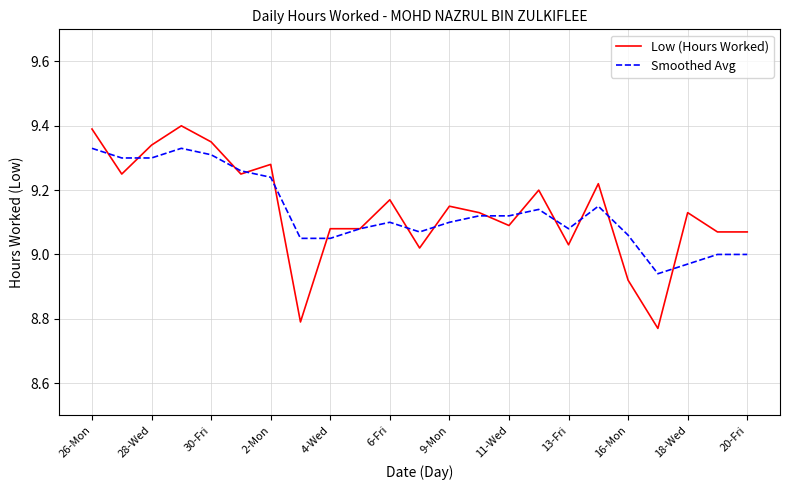

List the series in order of their peak value, lowest first.

Smoothed Avg, Low (Hours Worked)